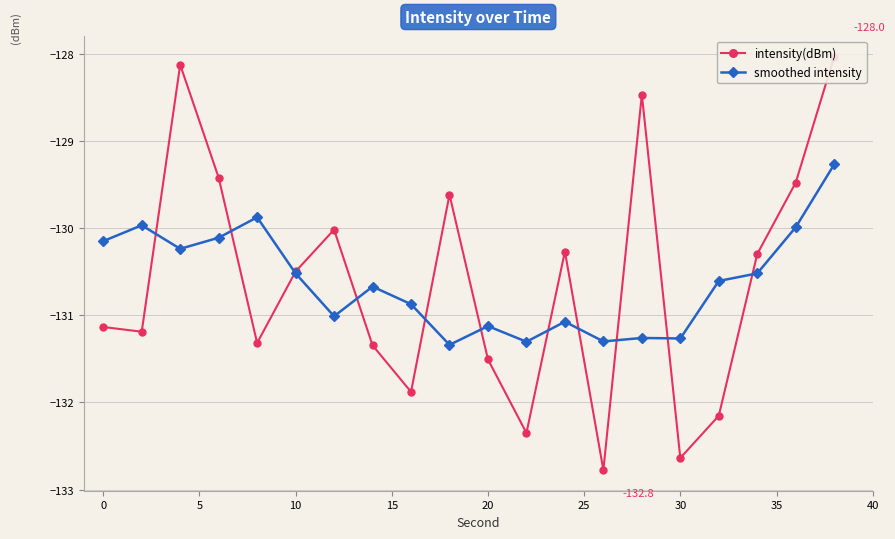

How many times do intensity(dBm) and smoothed intensity cross each other?

11